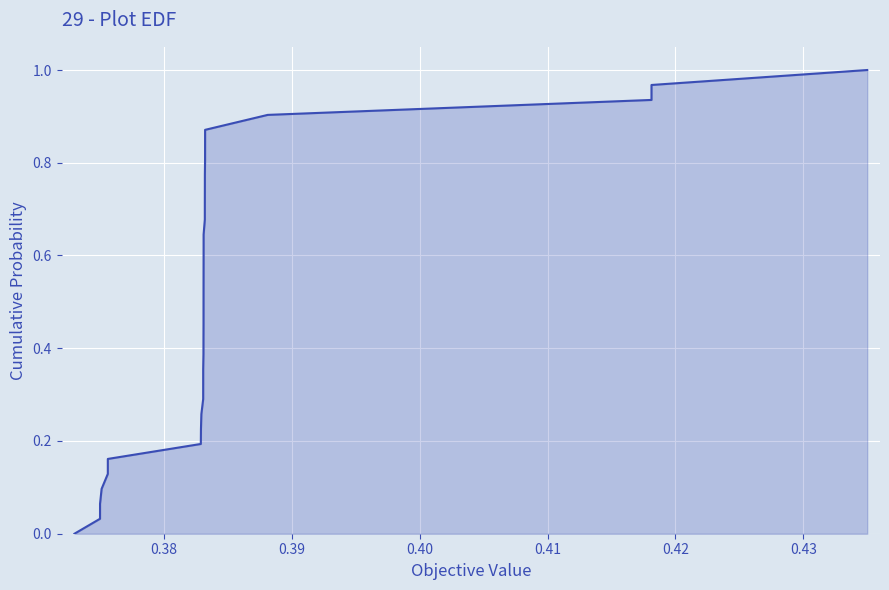

Does the chart display data point markers on the line(s)?

No